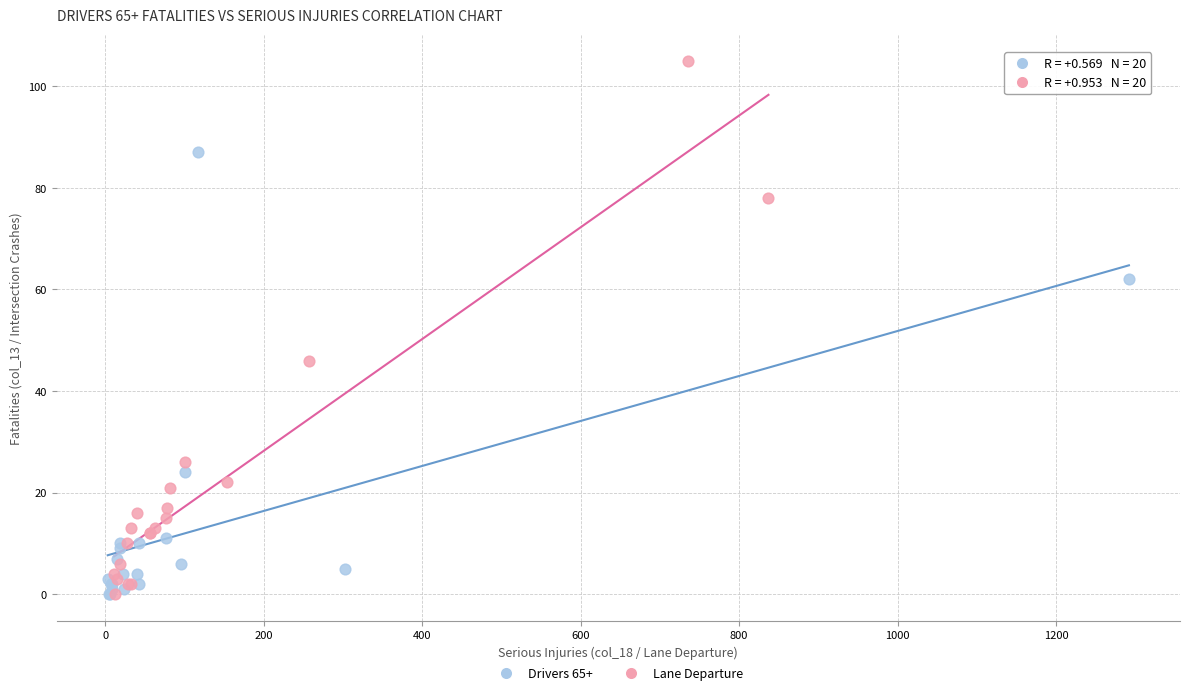

Which series has the widest spread of Y values?

Lane Departure